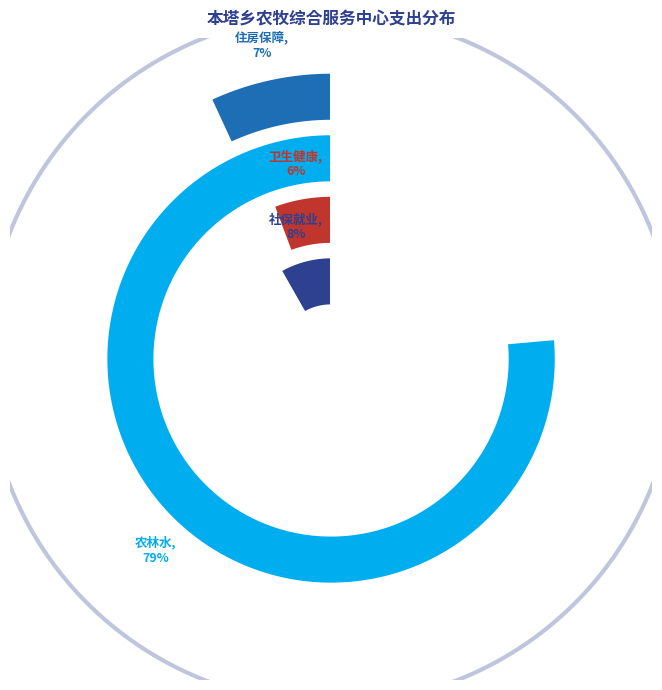

Combined, what portion of the pie is 卫生健康支出 and 农林水支出?

84.5%